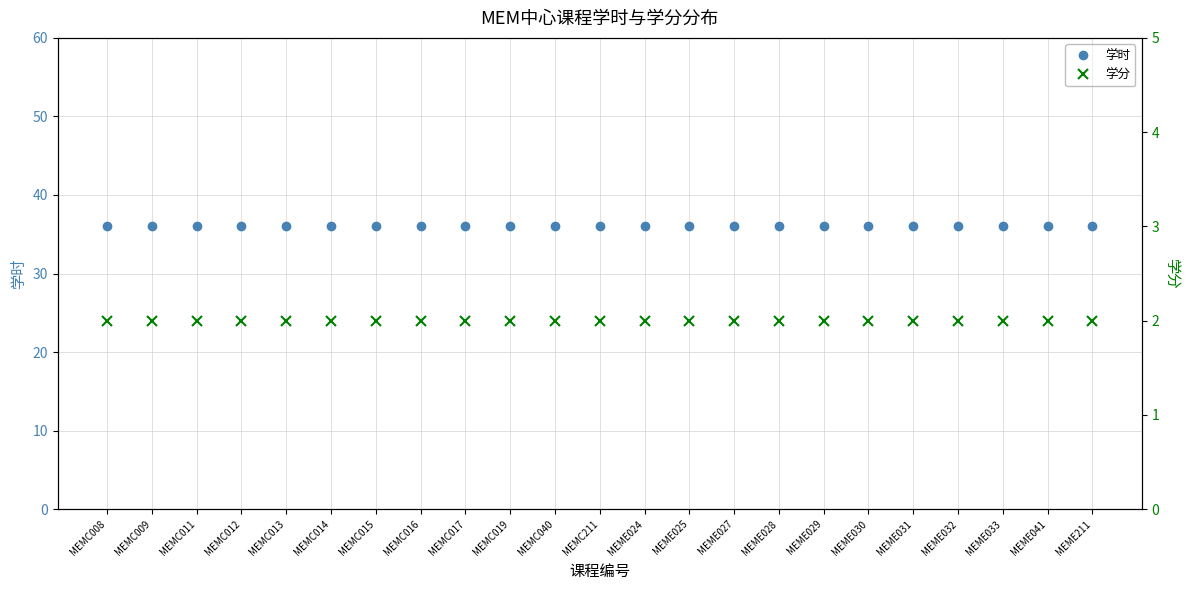

At which category is the sum across all series the highest?

MEMC008